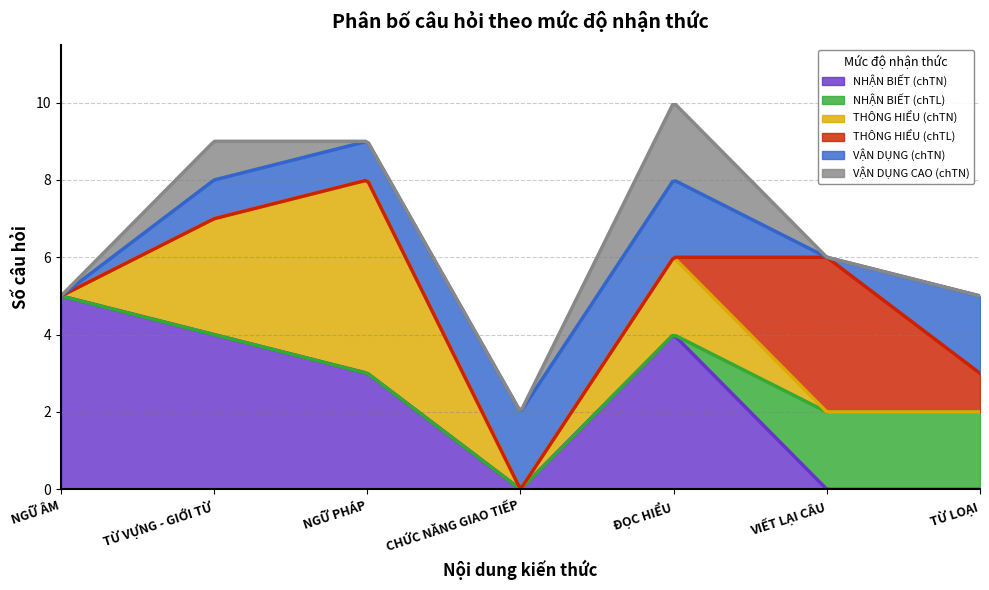

Which series ends up on top after the final intersection of THÔNG HIỂU (chTN) and NHẬN BIẾT (chTN)?

THÔNG HIỂU (chTN)